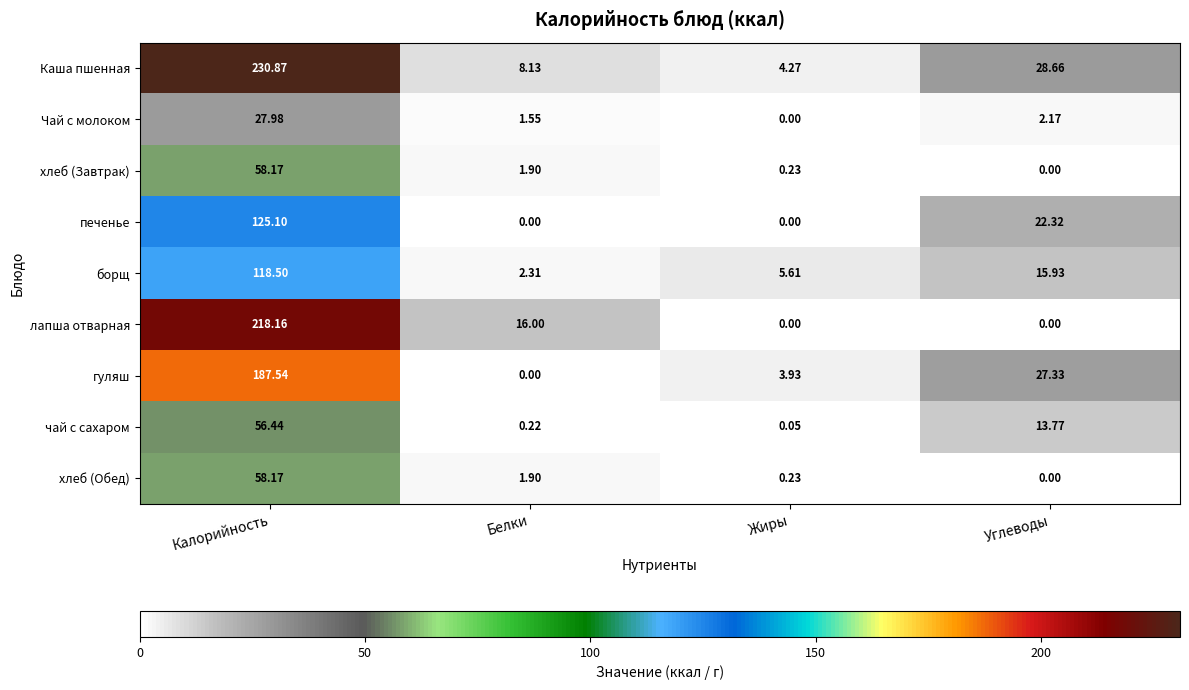

List the labels in order of Чай с молоком value, largest first.

Калорийность, Углеводы, Белки, Жиры